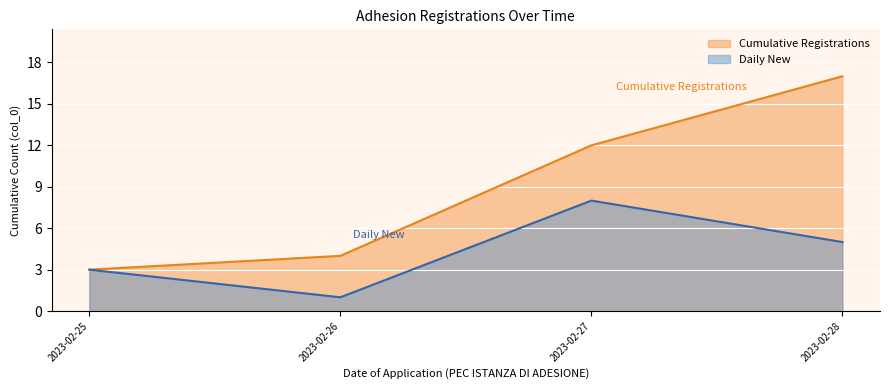

Reading right to left, transcribe all the data shown in this chart.

Cumulative Registrations: 17	12	4	3
Daily New: 5	8	1	3